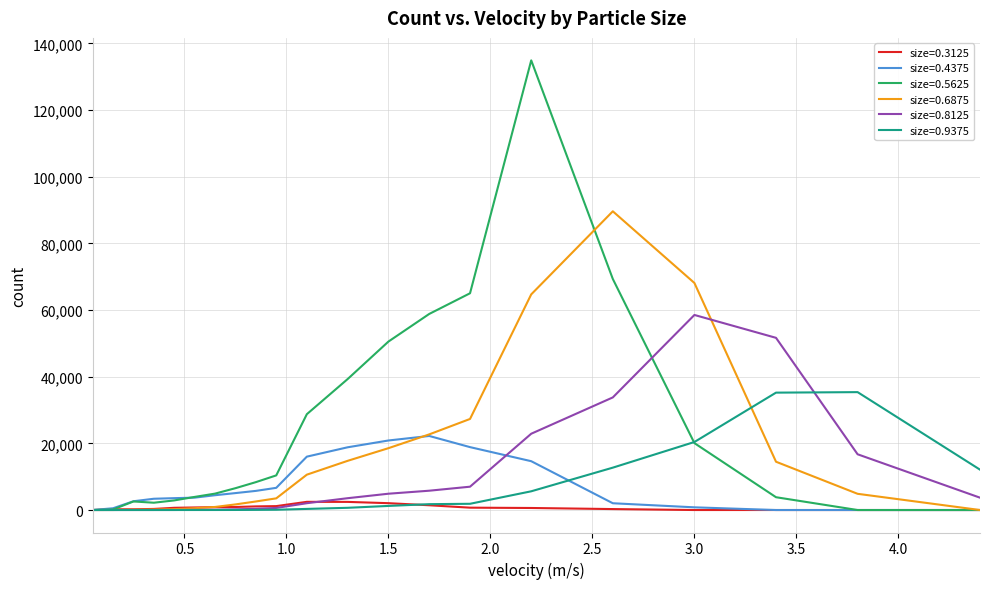

List the series in order of their peak value, lowest first.

size=0.3125, size=0.4375, size=0.9375, size=0.8125, size=0.6875, size=0.5625